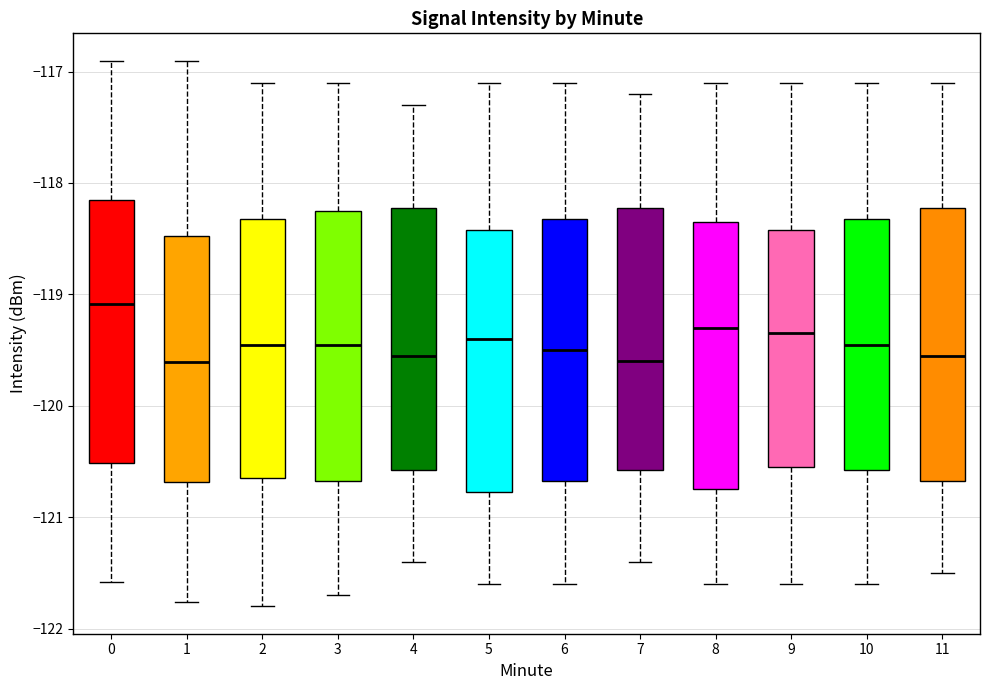

Reading left to right, transcribe this box plot: for each box, give where its median line is, the range the box spans, and where its two whiskers end, as read against the y-axis. The values are not printed on the chart, so give them approximately, as read against the axis.

0: median -119.1, box -120.5 to -118.2, whiskers -121.6 to -116.9
1: median -119.6, box -120.7 to -118.5, whiskers -121.8 to -116.9
2: median -119.4, box -120.6 to -118.3, whiskers -121.8 to -117.1
3: median -119.4, box -120.7 to -118.2, whiskers -121.7 to -117.1
4: median -119.5, box -120.6 to -118.2, whiskers -121.4 to -117.3
5: median -119.4, box -120.8 to -118.4, whiskers -121.6 to -117.1
6: median -119.5, box -120.7 to -118.3, whiskers -121.6 to -117.1
7: median -119.6, box -120.6 to -118.2, whiskers -121.4 to -117.2
8: median -119.3, box -120.7 to -118.3, whiskers -121.6 to -117.1
9: median -119.3, box -120.5 to -118.4, whiskers -121.6 to -117.1
10: median -119.4, box -120.6 to -118.3, whiskers -121.6 to -117.1
11: median -119.5, box -120.7 to -118.2, whiskers -121.5 to -117.1